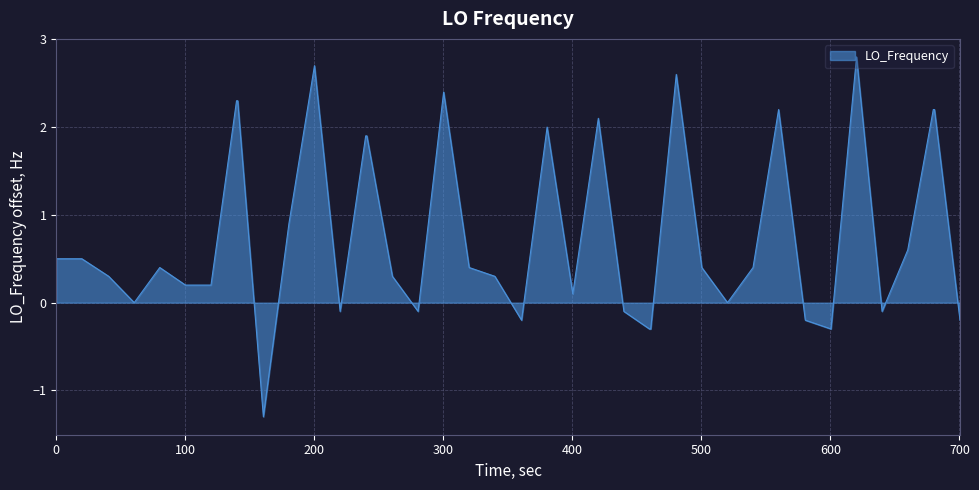

What is the minimum value shown in the chart?

-1.3